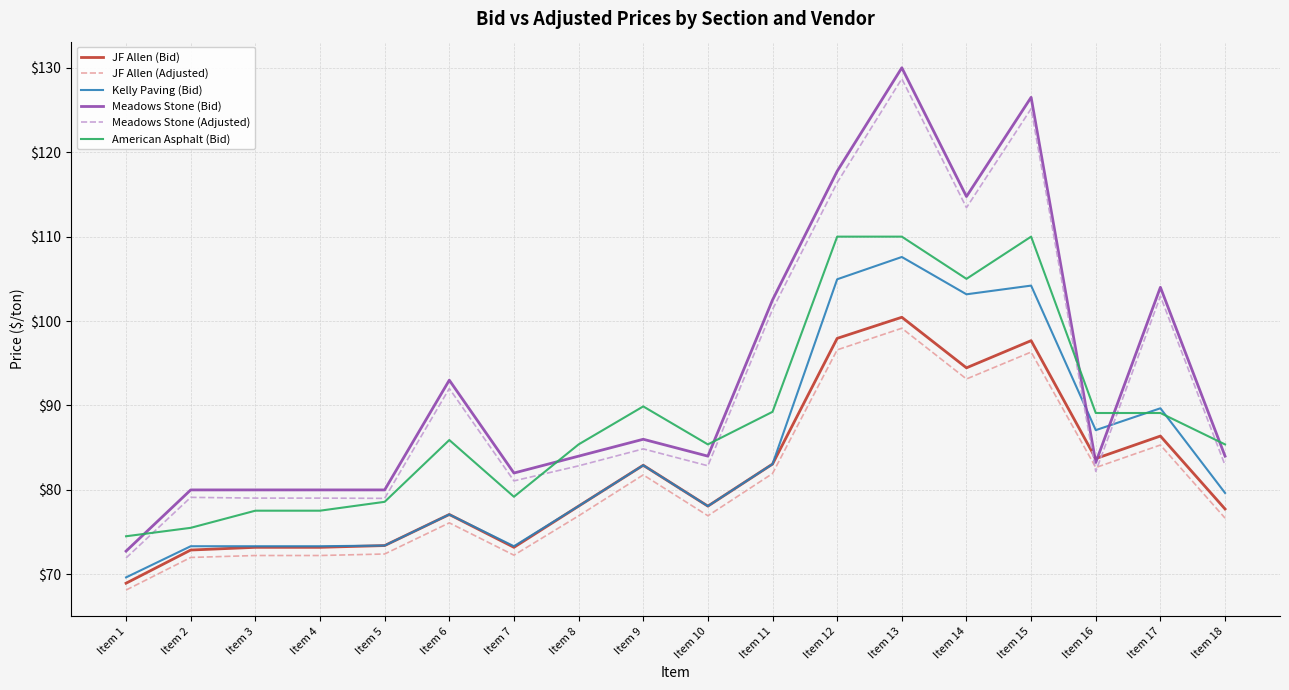

Which category has the lowest value across all series?

Item 1